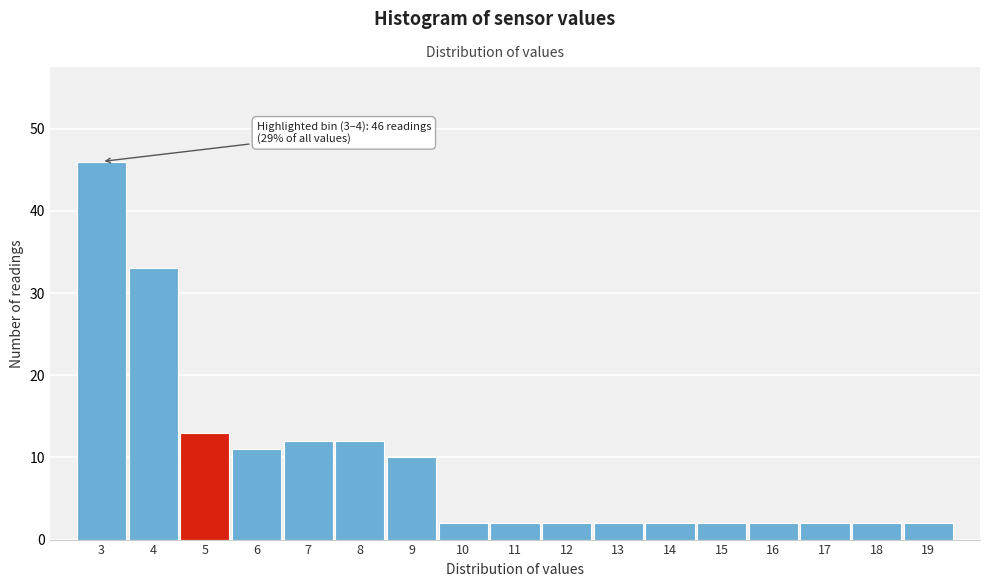

Reading right to left, transcribe all the data shown in this chart.

19=2	18=2	17=2	16=2	15=2	14=2	13=2	12=2	11=2	10=2	9=10	8=12	7=12	6=11	5=13	4=33	3=46